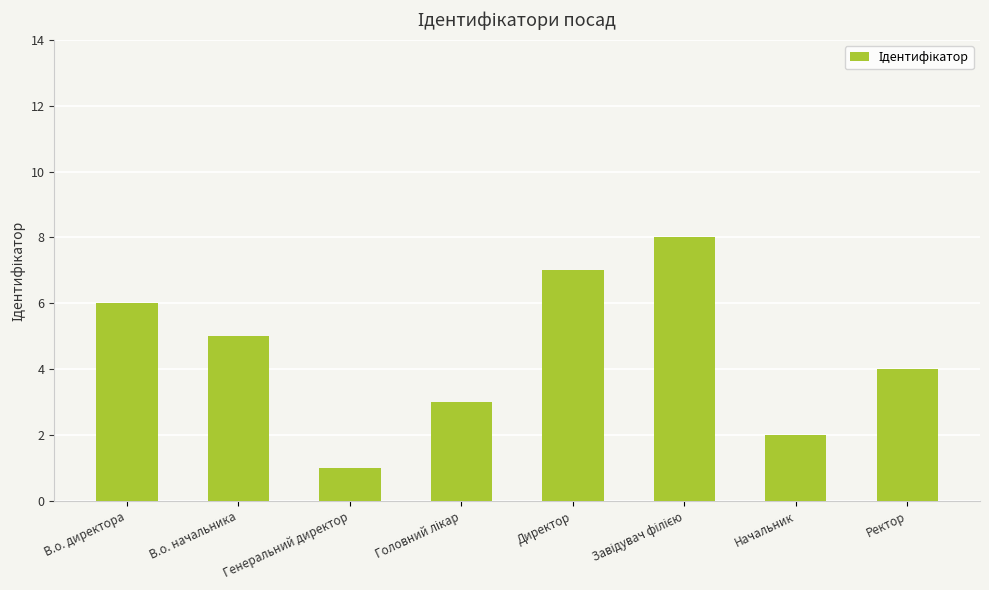

What is the minimum value shown in the chart?

1